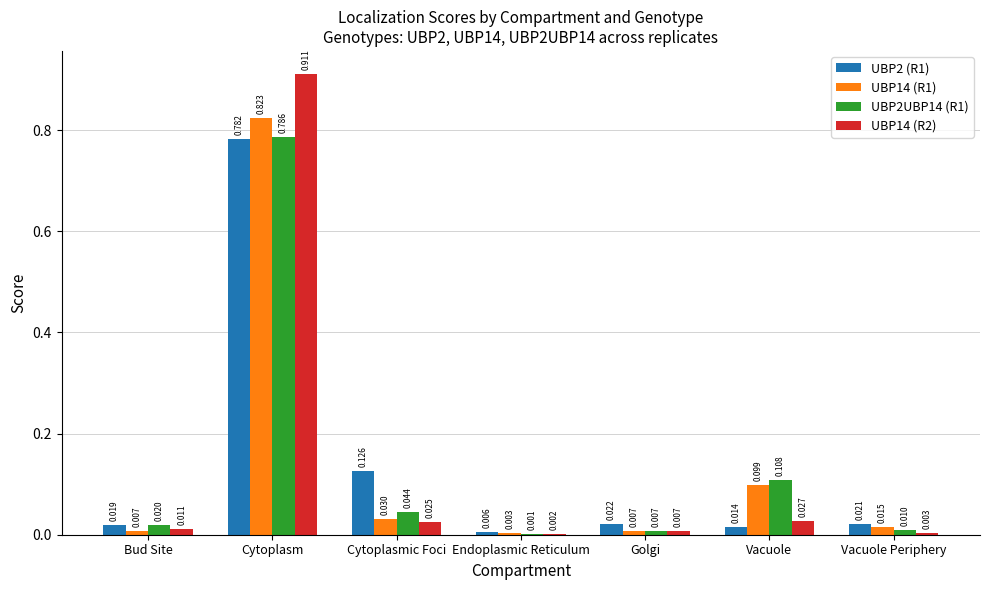

Which label corresponds to the largest value in the chart?

Cytoplasm